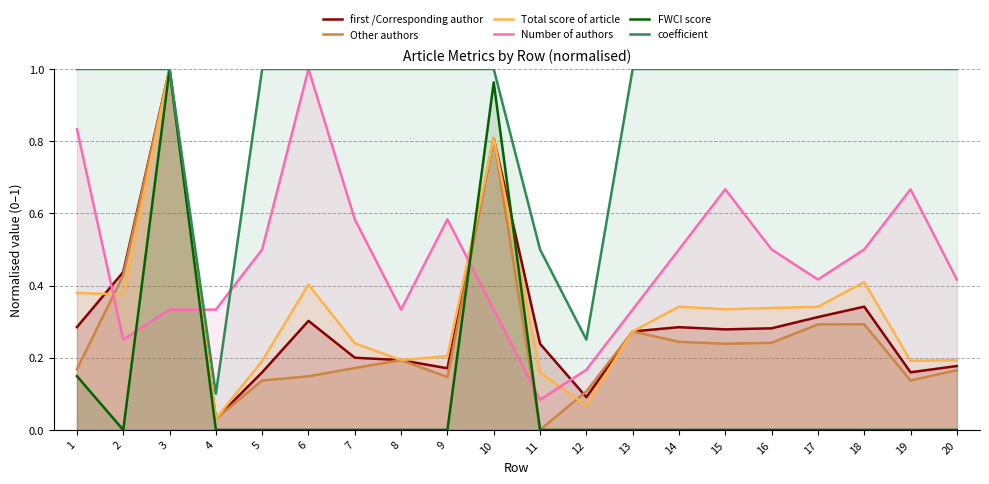

What is the spread (max minus min) of values at 19?

1.0